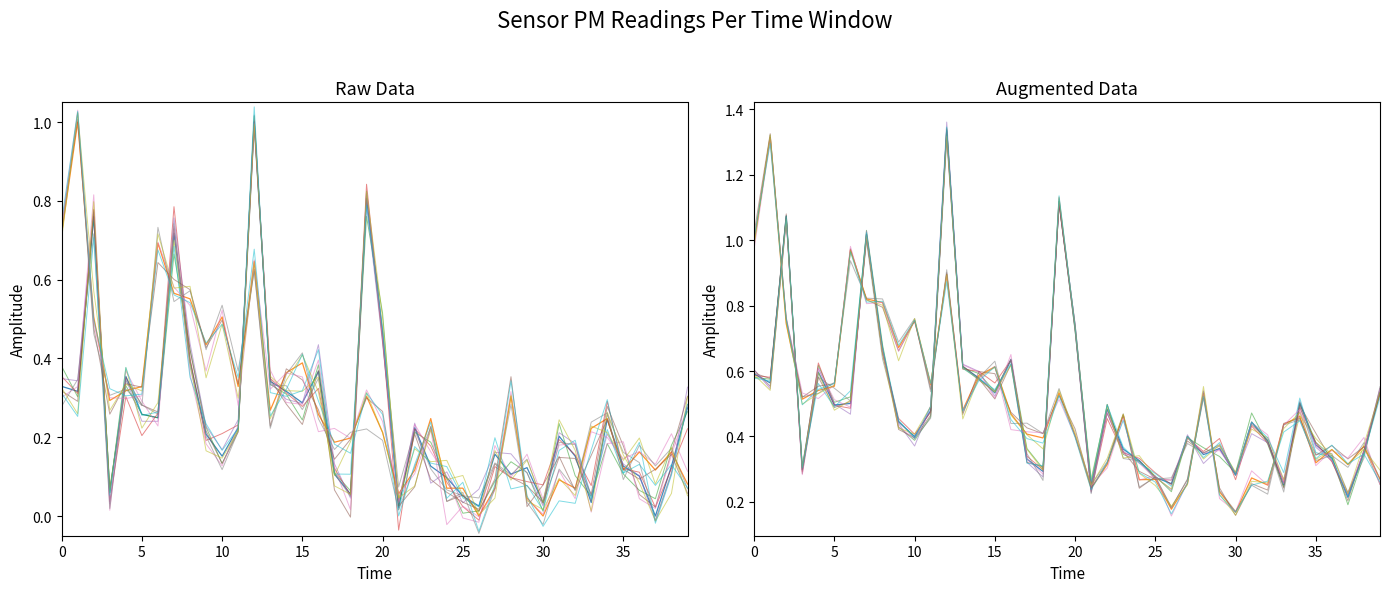

Does the chart have visible grid lines?

No